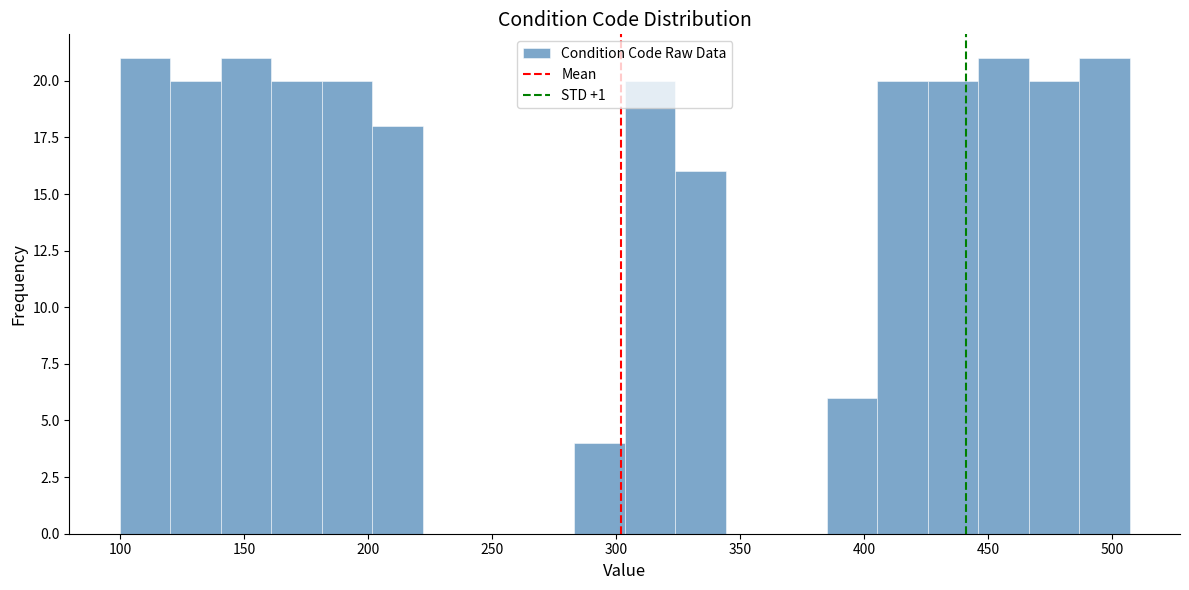

Reading left to right, transcribe this chart: for each bar, give the range it covers on the x-axis and its height. Neither the bar edges nor the heights are printed on the chart, so give them approximately, as read against the axes.

100 to 120: 21
120 to 140: 20
140 to 160: 21
160 to 180: 20
180 to 200: 20
200 to 220: 18
220 to 240: 0
240 to 265: 0
265 to 285: 0
285 to 305: 4
305 to 325: 20
325 to 345: 16
345 to 365: 0
365 to 385: 0
385 to 405: 6
405 to 425: 20
425 to 445: 20
445 to 465: 21
465 to 485: 20
485 to 505: 21